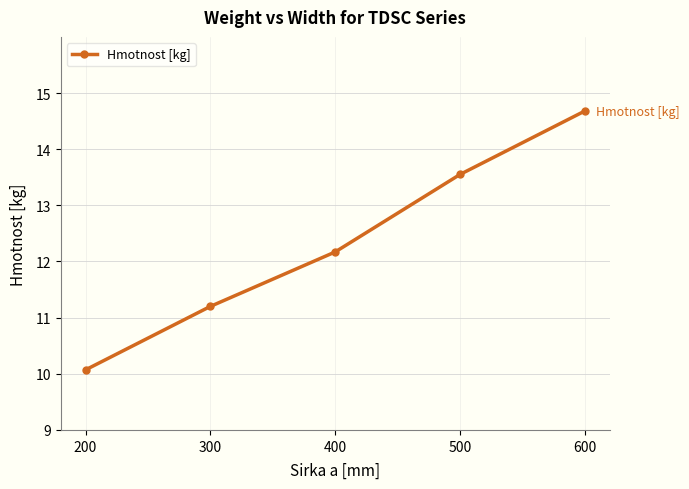

Where does the data first go above 12?

400